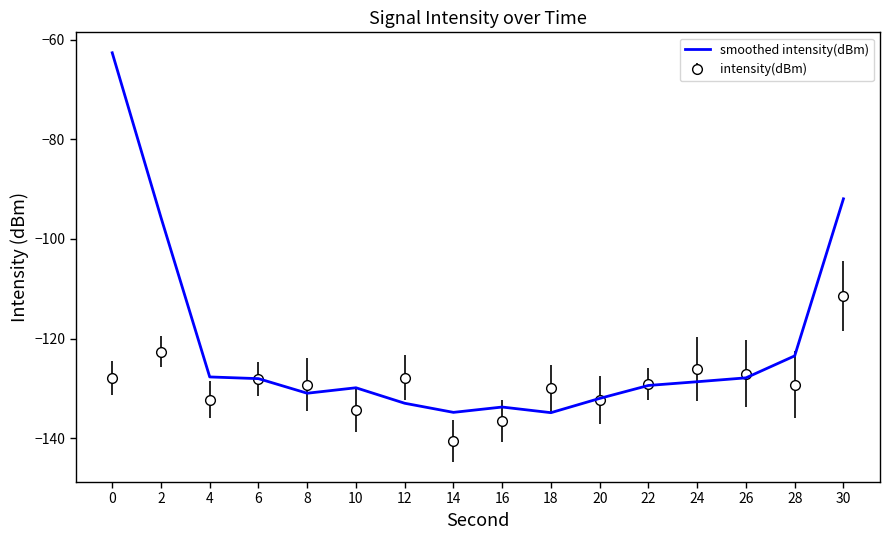

True or false: smoothed intensity(dBm) has a value of -123.5 at 28.

True